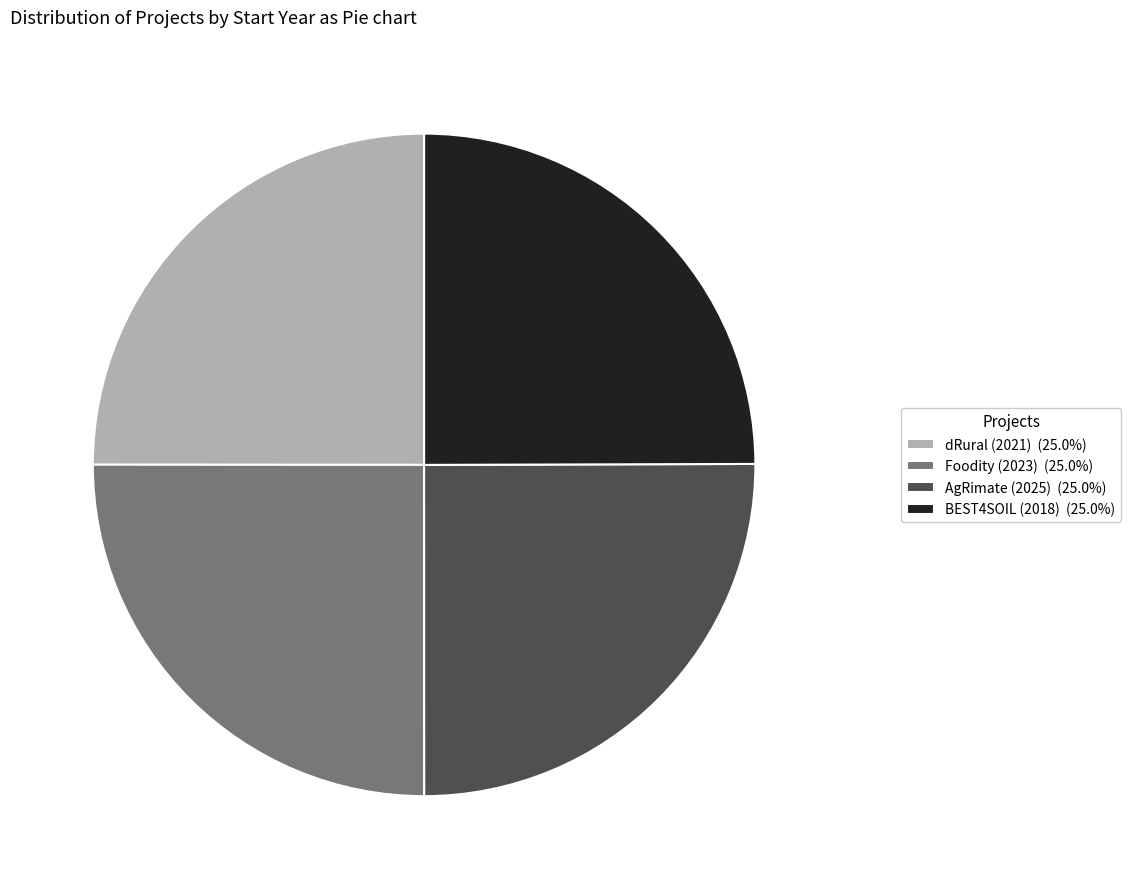

True or false: BEST4SOIL (2018) accounts for 13% of the total.

False